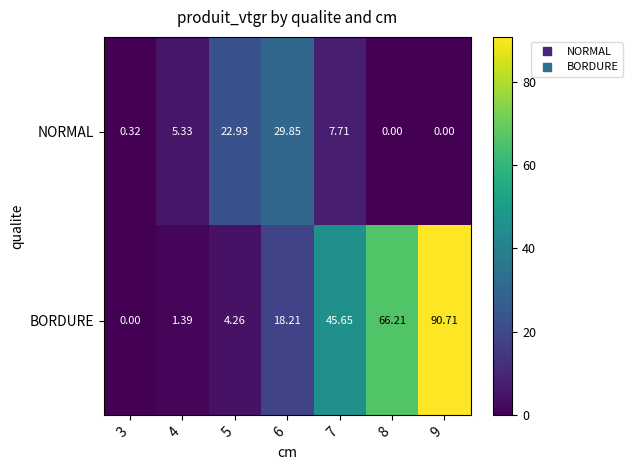

Rank the series by their maximum value, from lowest to highest.

NORMAL, BORDURE